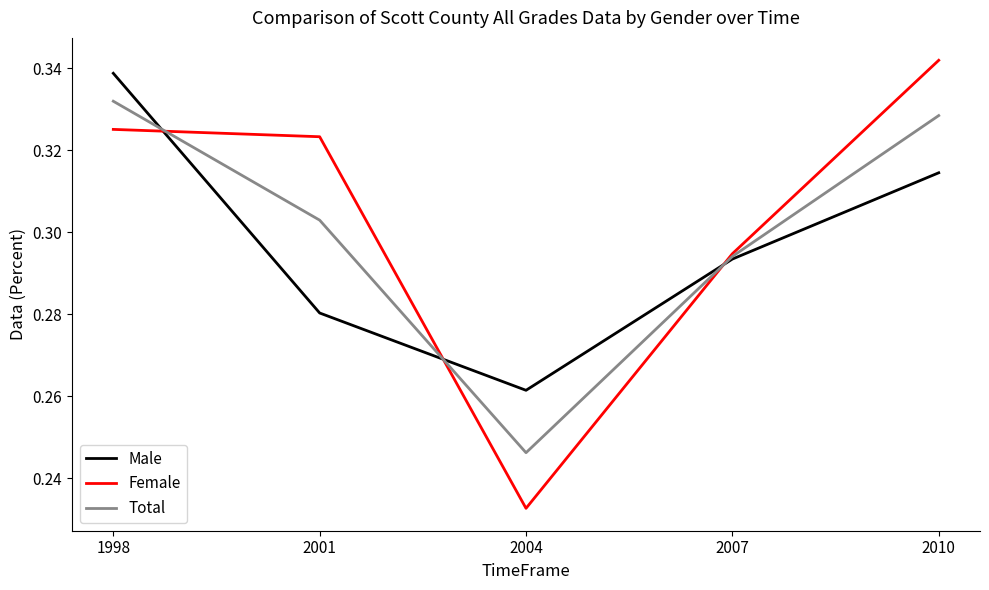

What is the total value across all series at 1998?

1.0